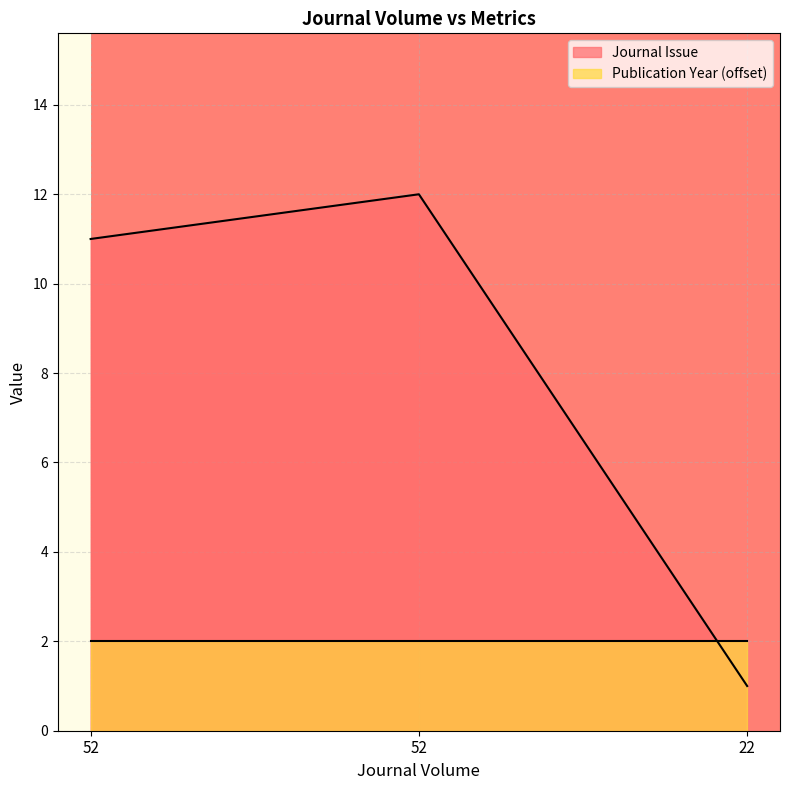

Does the chart display data point markers on the line(s)?

No